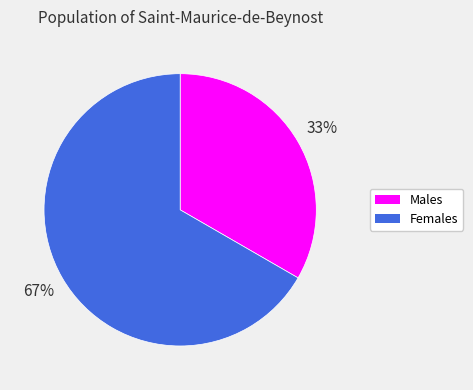

Is there any slice that represents more than half of the pie?

Yes